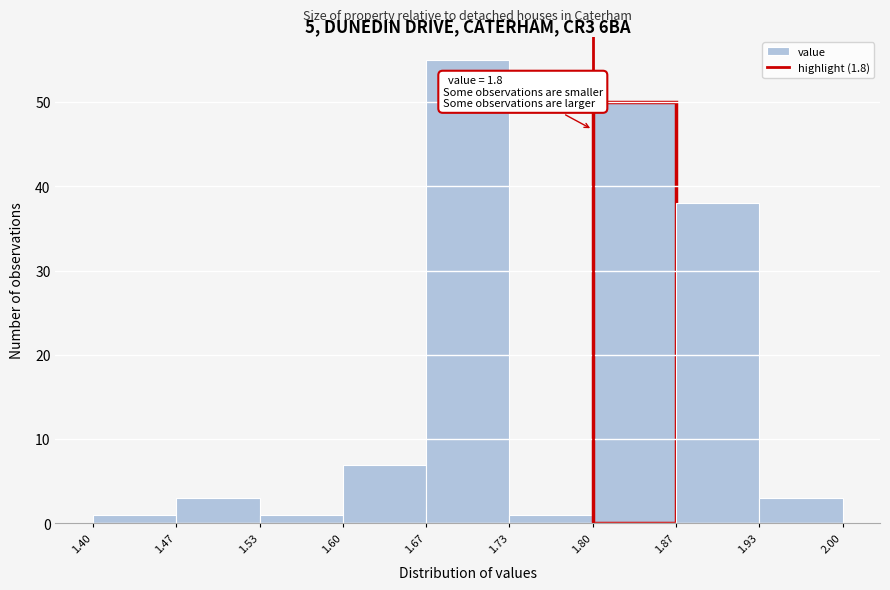

Which range on the x-axis has the tallest bar?

1.67 to 1.73